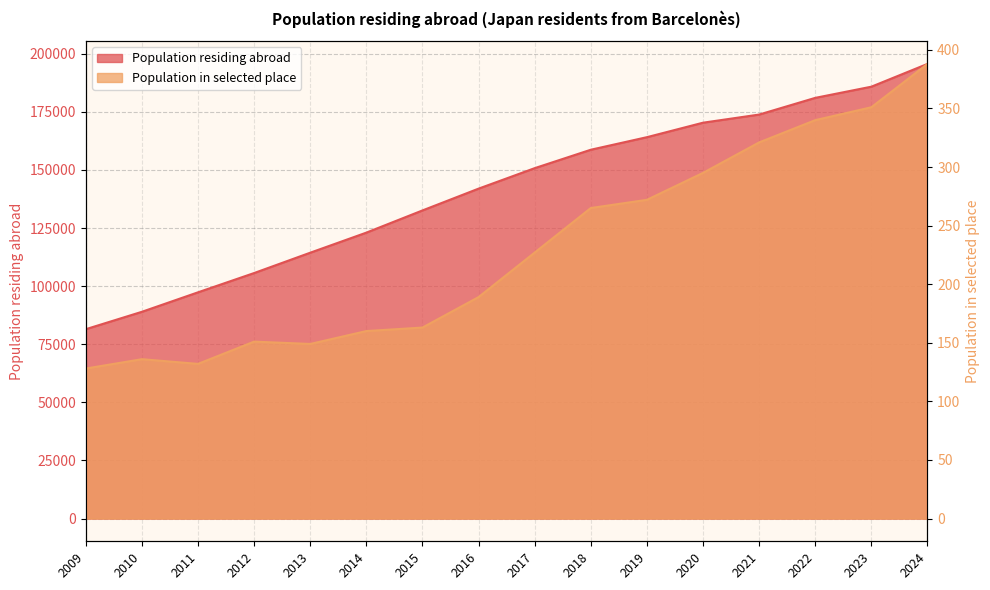

Reading left to right, extract all data points from this chart.

Population residing abroad: 2024=195653	2023=185848	2022=181038	2021=173853	2020=170352	2019=164119	2018=158715	2017=150790	2016=141976	2015=132594	2014=123046	2013=114406	2012=105652	2011=97358	2010=88975	2009=81488
Population in selected place: 2024=388	2023=351	2022=340	2021=321	2020=295	2019=272	2018=265	2017=227	2016=189	2015=163	2014=160	2013=149	2012=151	2011=132	2010=136	2009=128